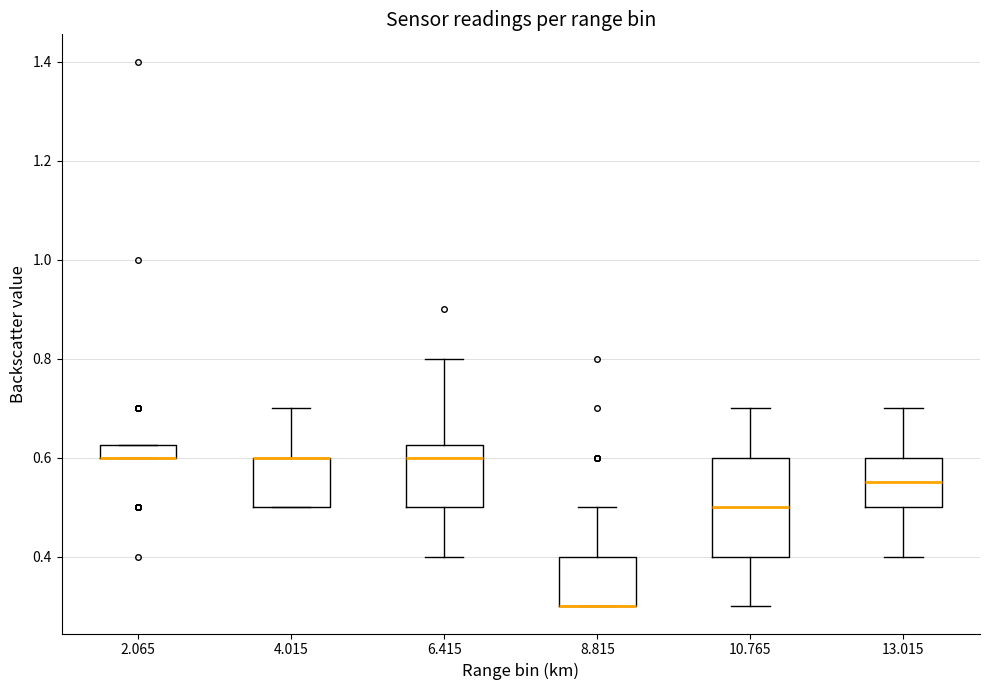

Where is the lower edge of the box at x = 8.815 on the y-axis? The values are not printed on the chart, so give them approximately, as read against the axis.

0.30